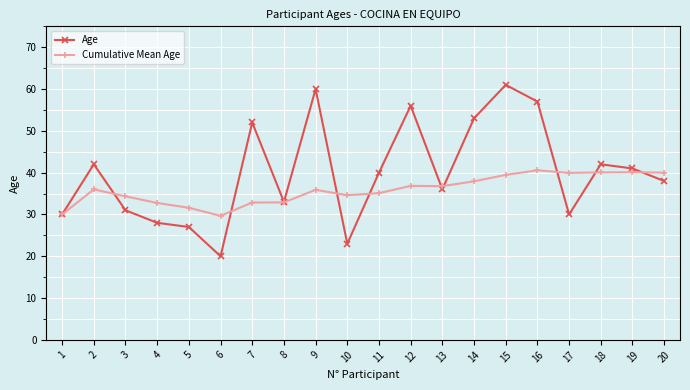

What is the value of the Age point at the 13th from the left?

36.0